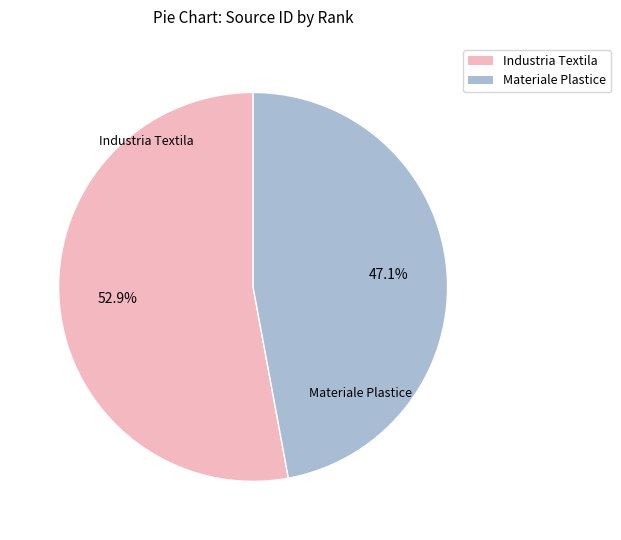

Is there any slice that represents more than half of the pie?

Yes